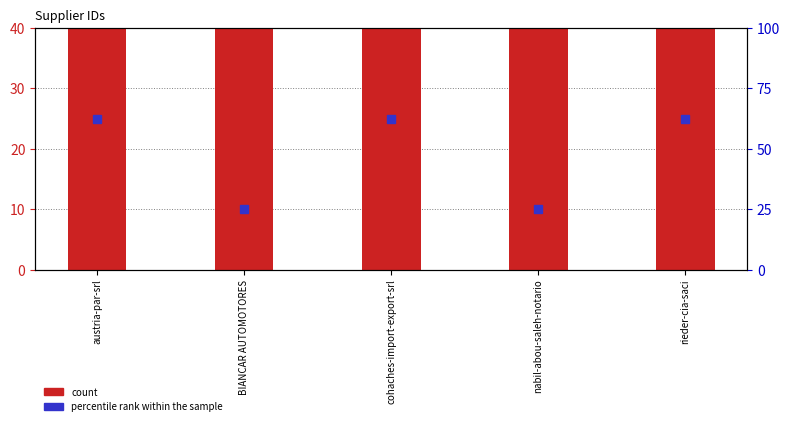

Are the bars horizontal?

No